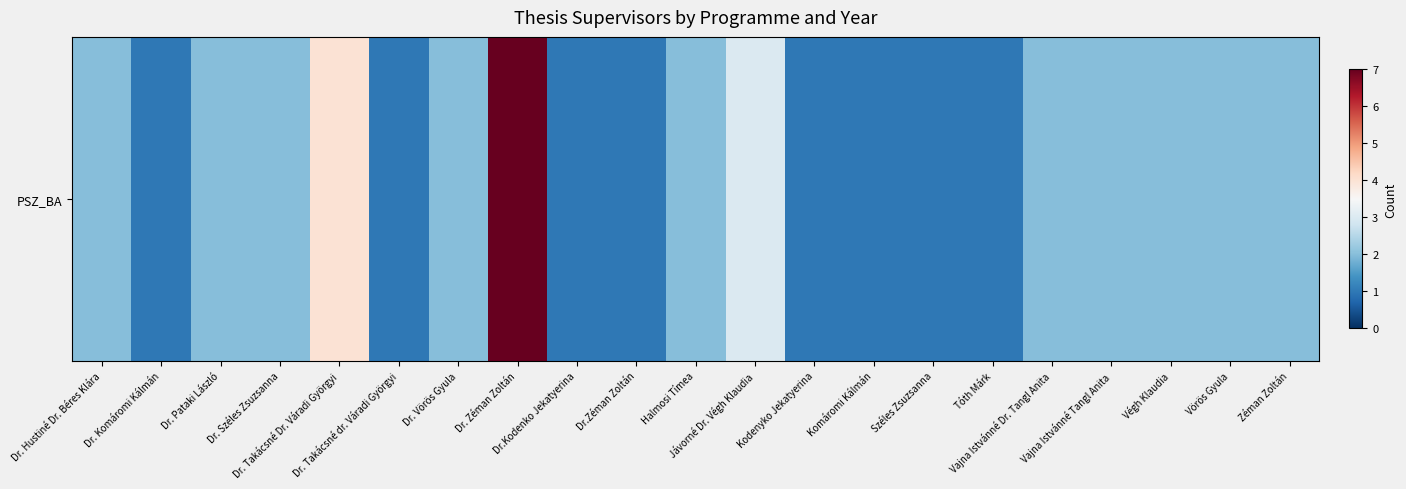

Reading left to right, what are all the values shown in this chart?

2	1	2	2	4	1	2	7	1	1	2	3	1	1	1	1	2	2	2	2	2